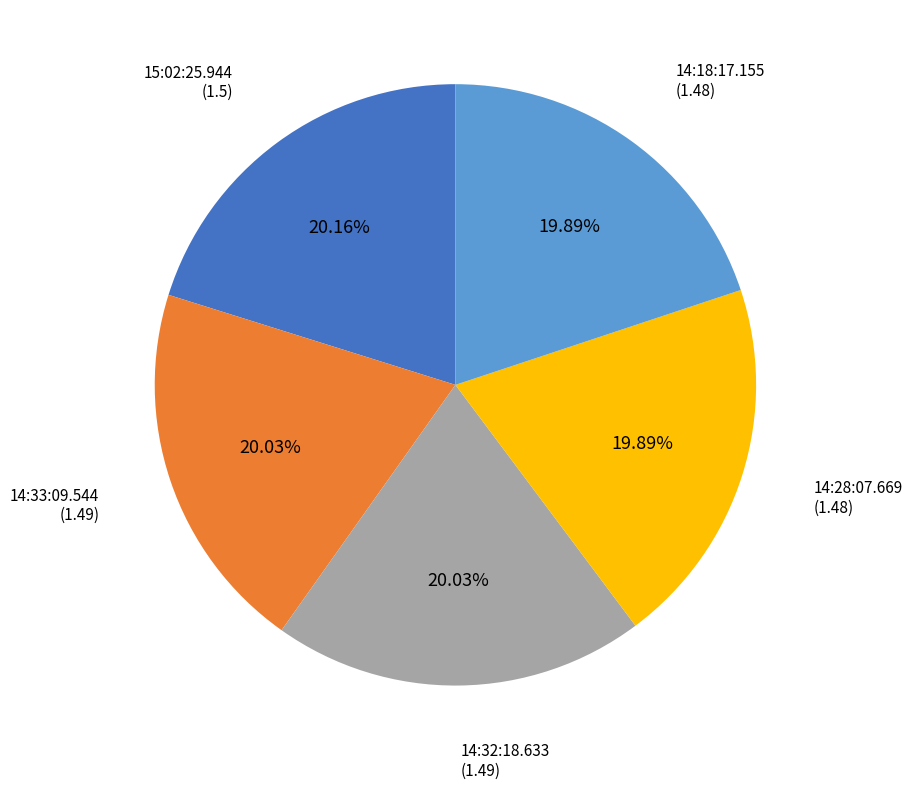

What portion of the pie excludes 14:28:07.669?

80.1%